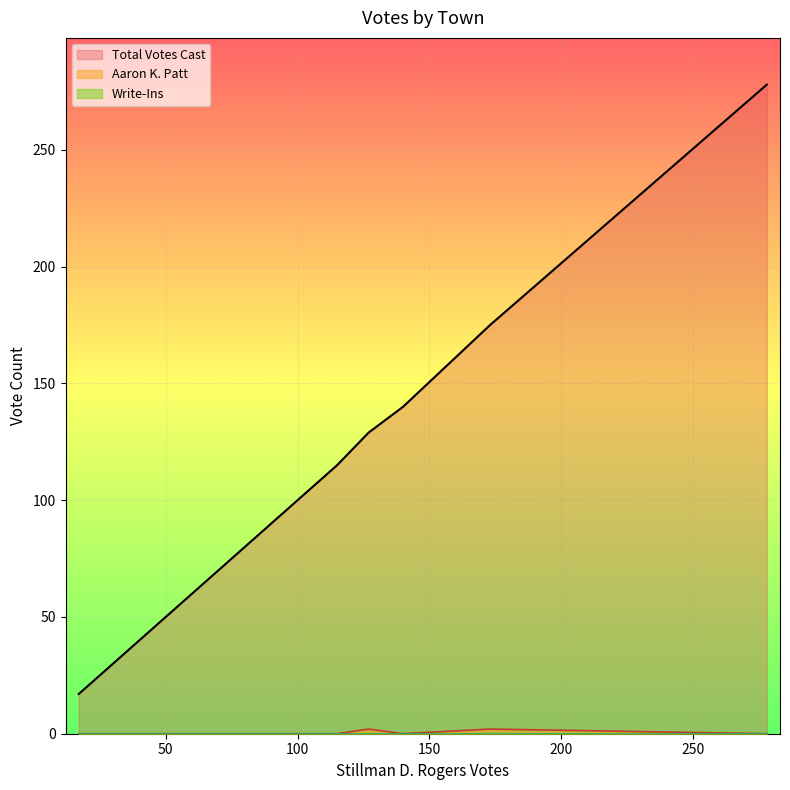

True or false: Aaron K. Patt and Write-Ins cross at least once.

False